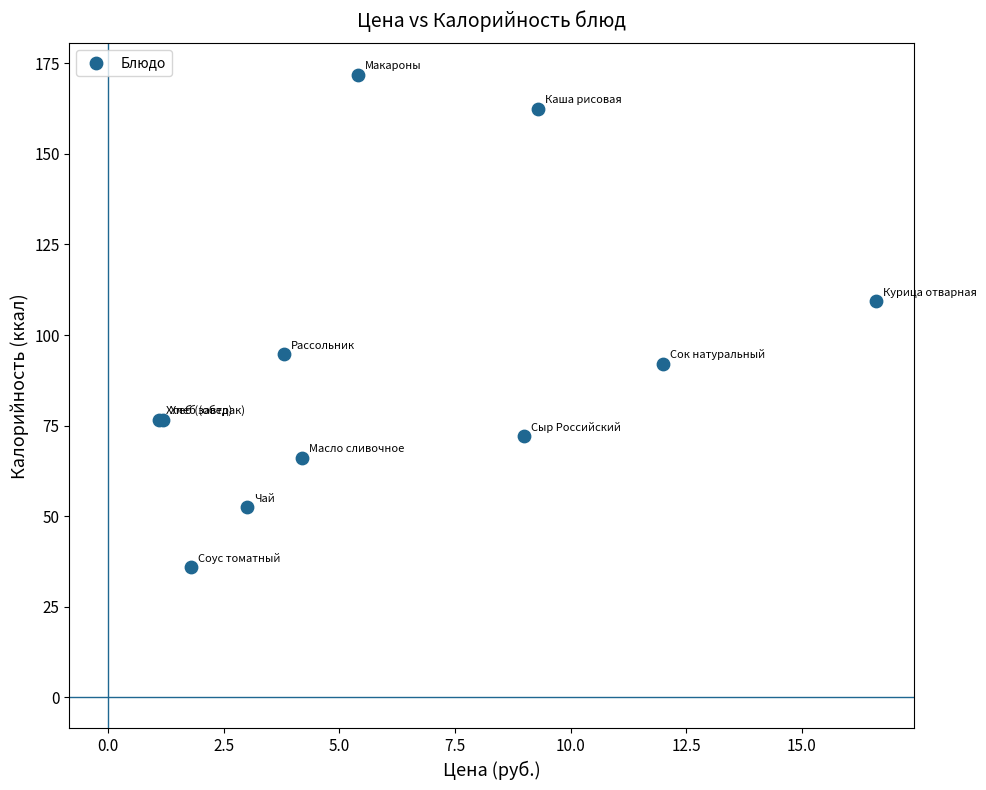

What Y value in the scatter plot is closest to 103?

109.3